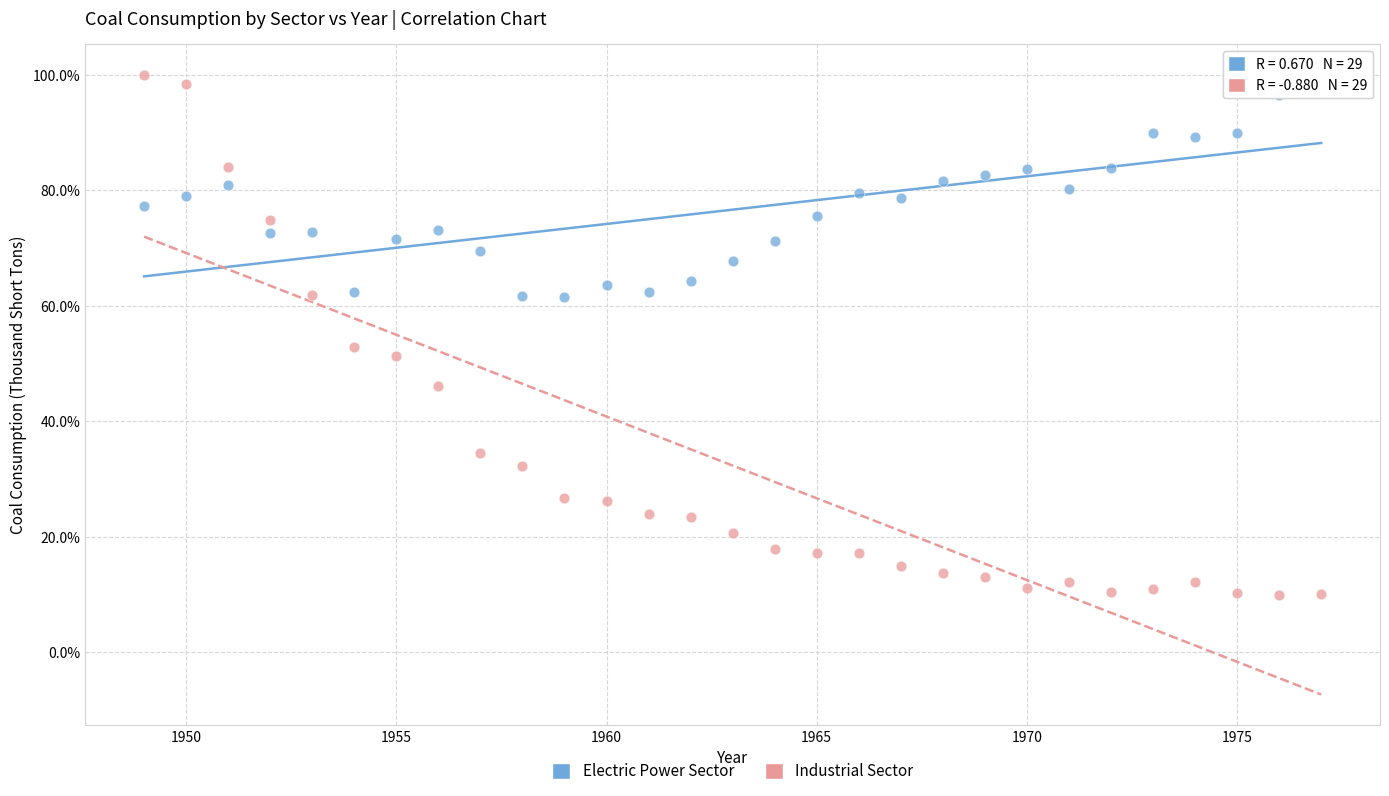

What are all the series names shown in the legend?

Electric Power Sector, Industrial Sector